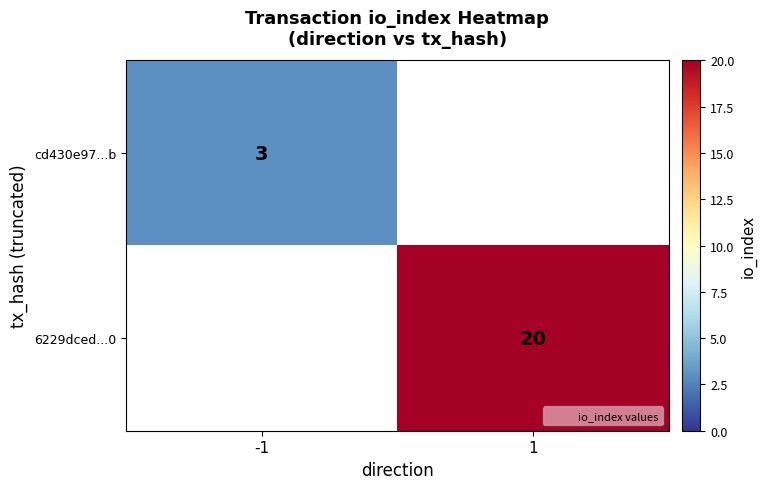

Is it true that 6229dced...0 equals 28 at 1?

False